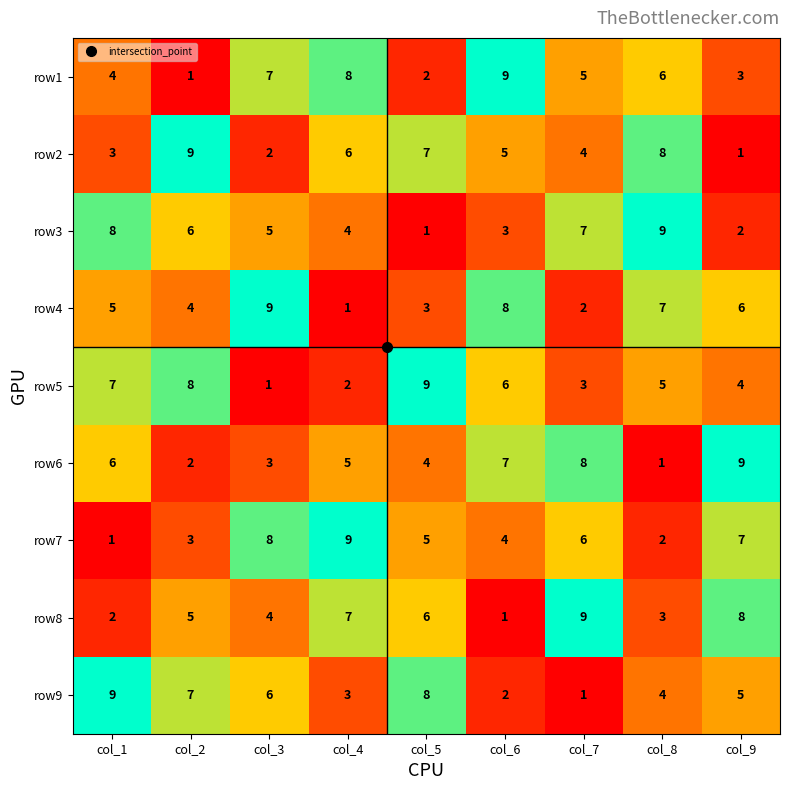

What is the difference between the highest and lowest values at col_8?

8